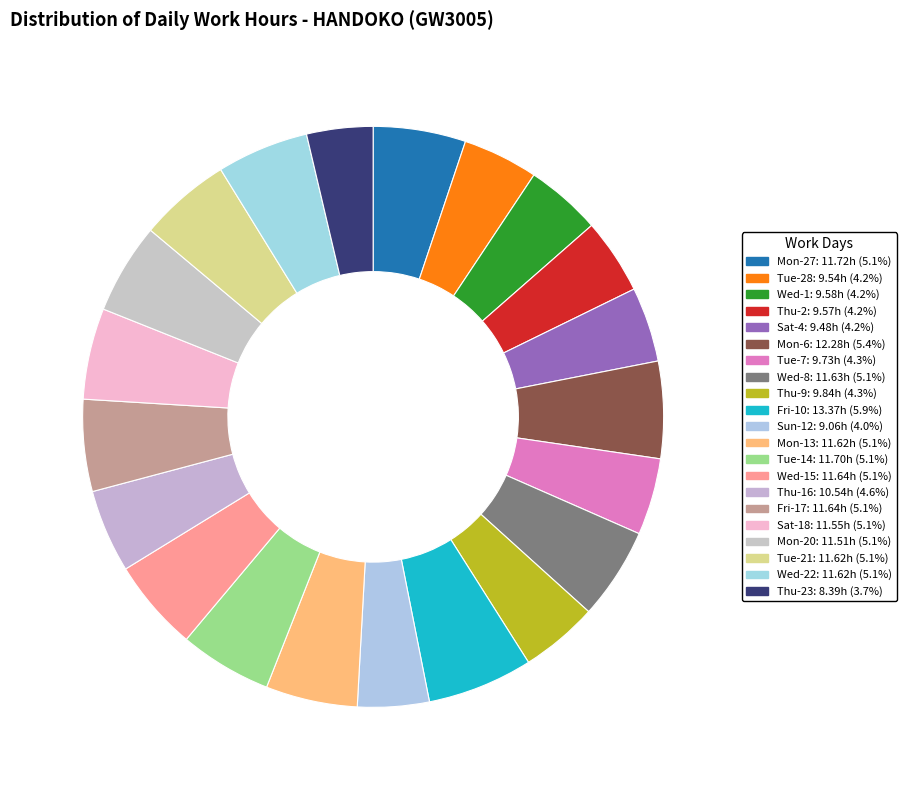

How many segments does this pie chart have?

21